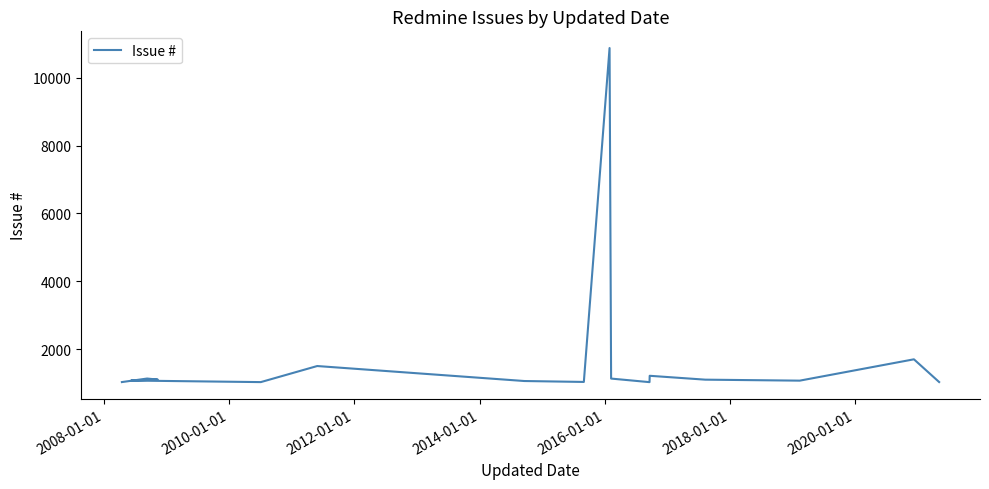

What is the maximum value shown in the chart?

10869